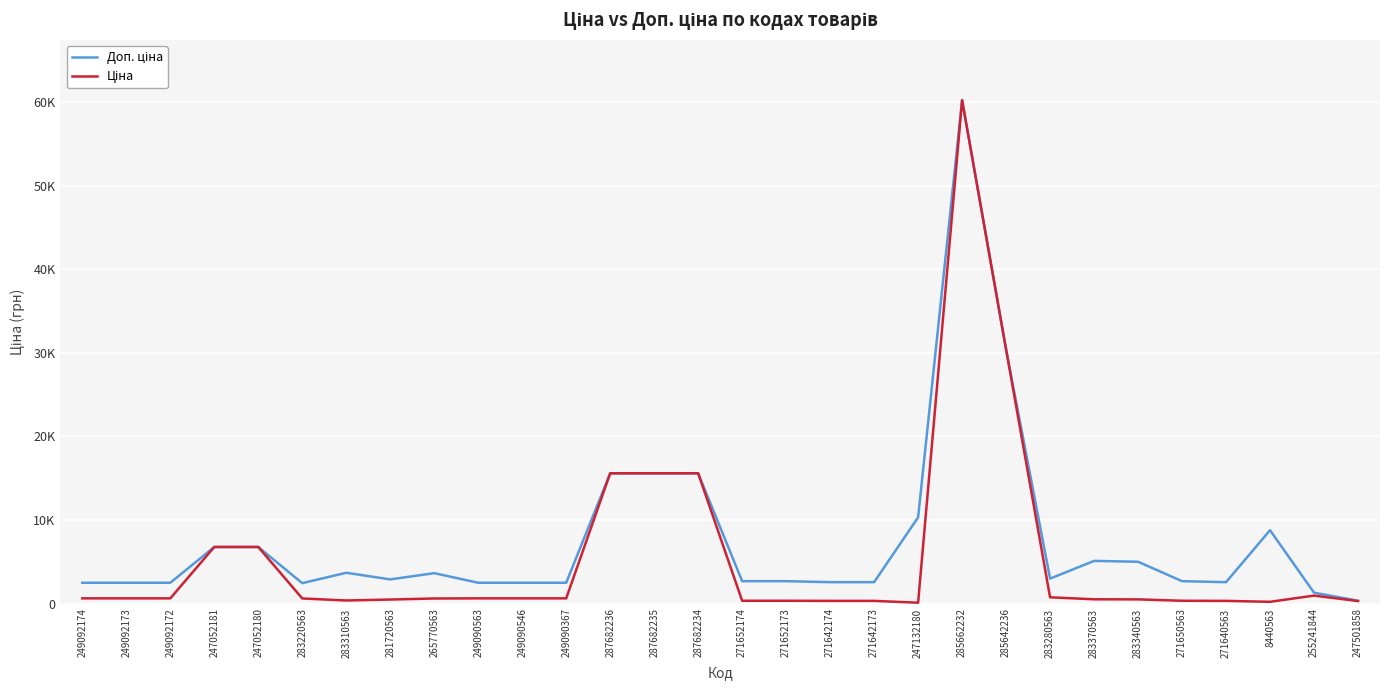

What is the sum of all Ціна values?

162054.7